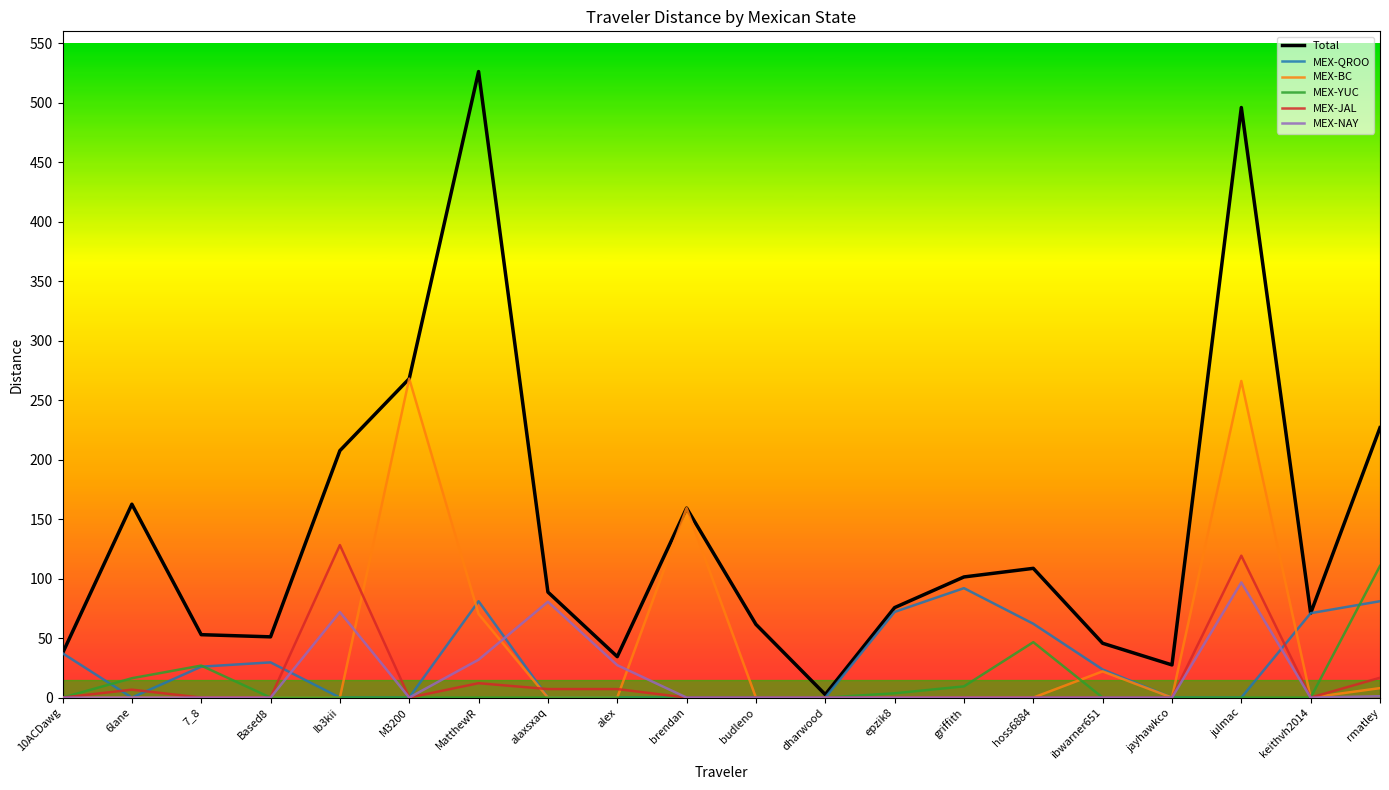

Which series ends up on top after the final intersection of MEX-NAY and MEX-QROO?

MEX-QROO